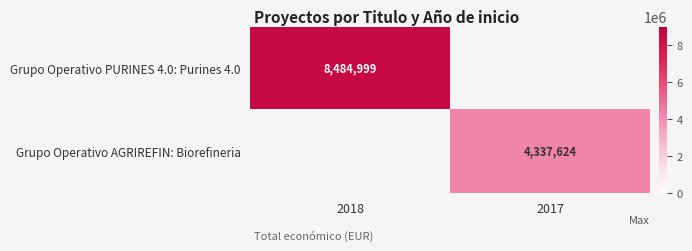

The value of Grupo Operativo AGRIREFIN: Biorefineria at 2017 is 1550631. True or false?

False